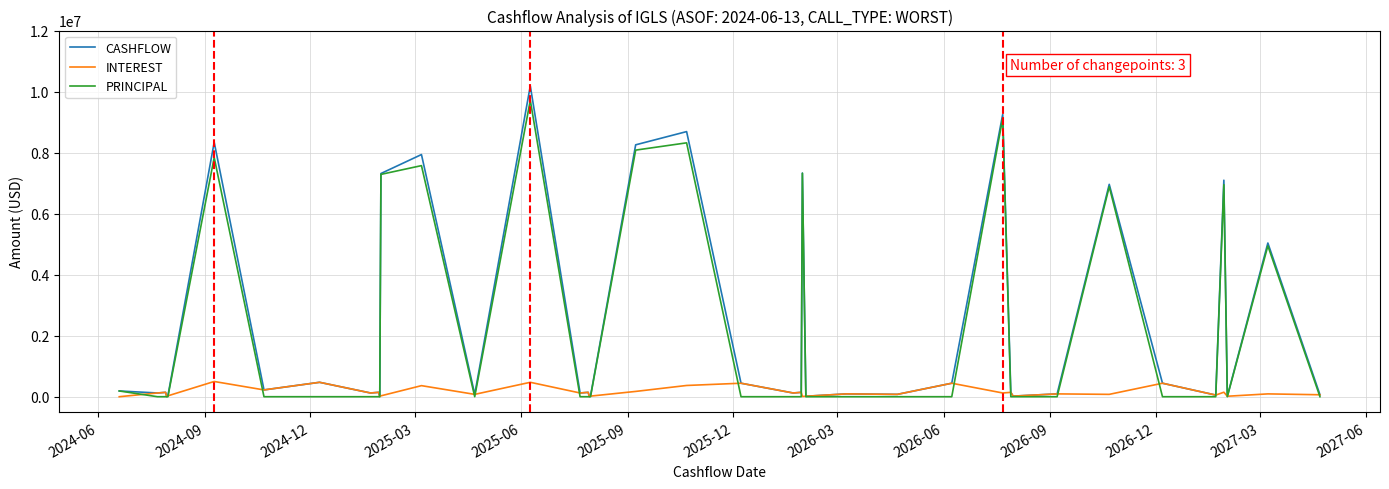

Which series has the widest spread of values?

CASHFLOW